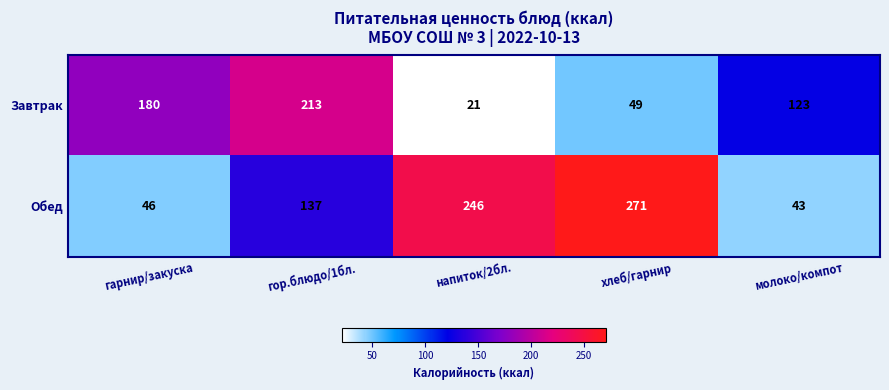

Which series has the largest range (max minus min)?

Обед